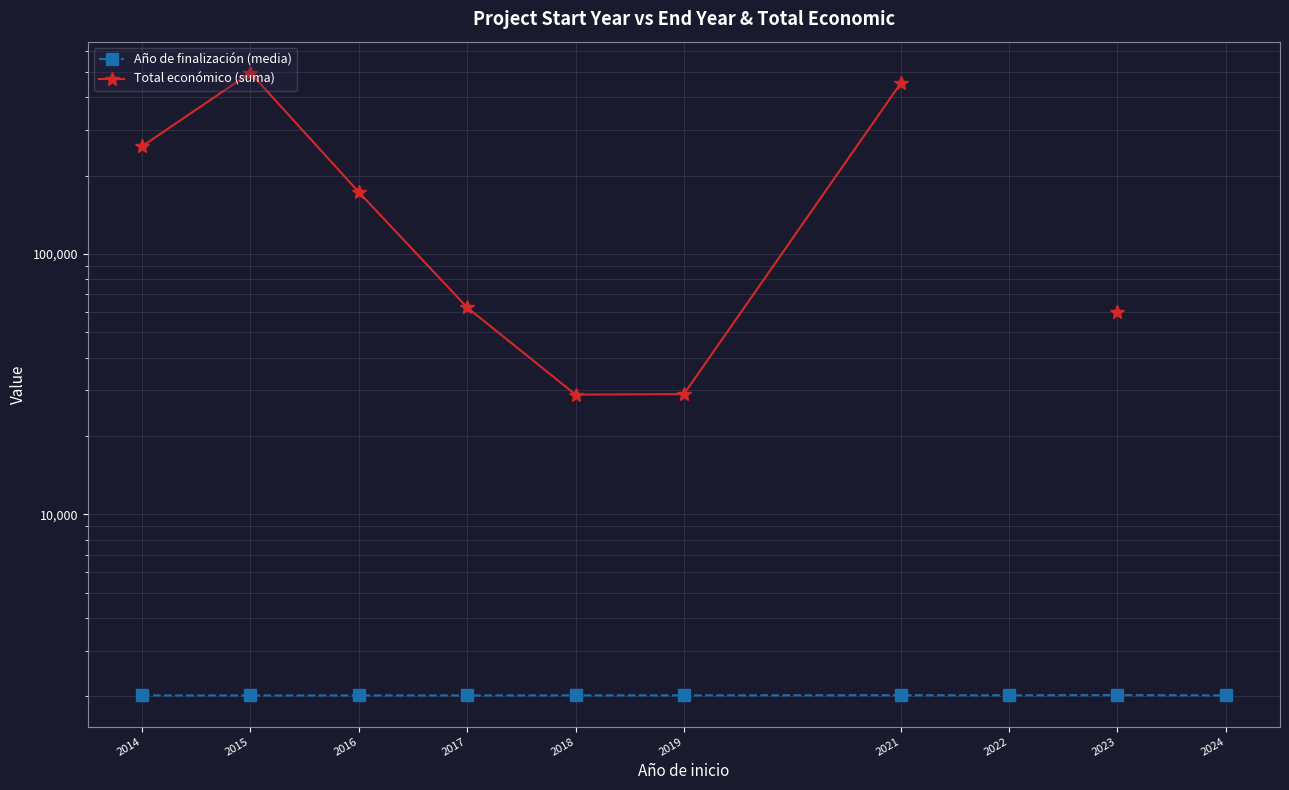

Is it true that Año de finalización (media) equals 1240.0 at 2016?

False